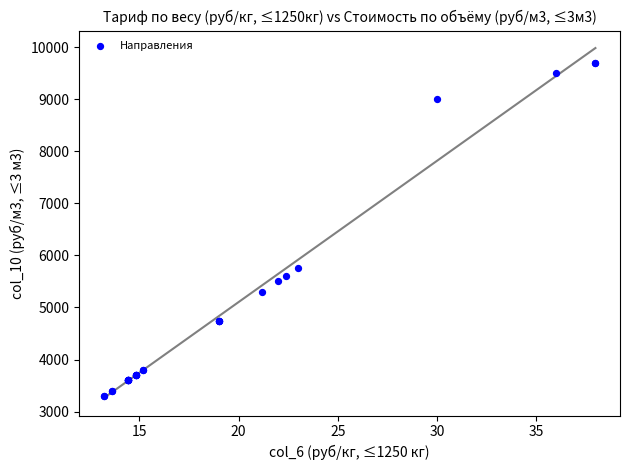

What Y value in the scatter plot is closest to 6500?

5750